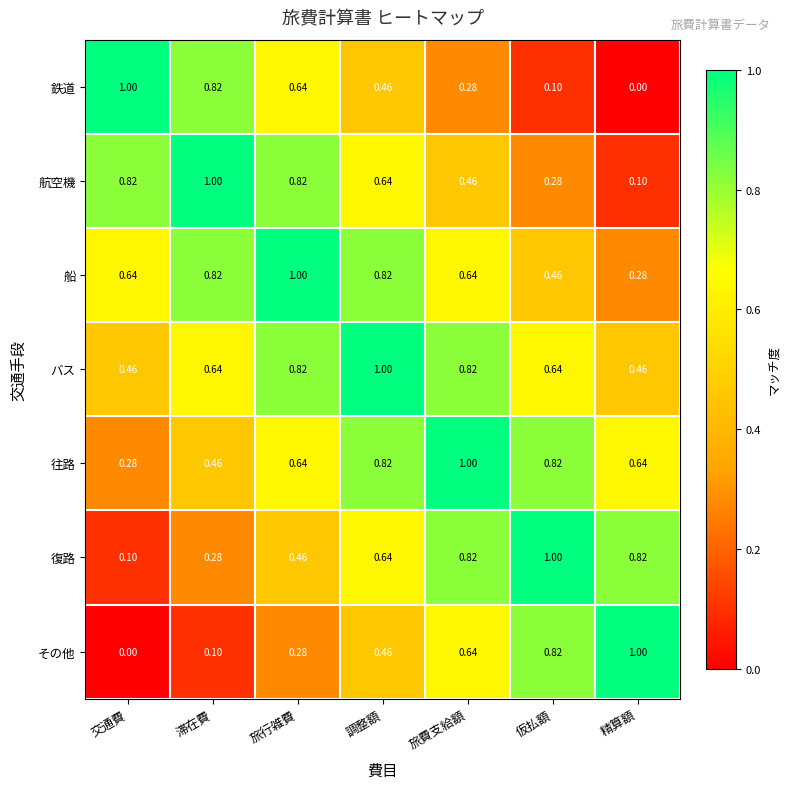

What is the difference between the highest and lowest values at 旅行雑費?

0.7